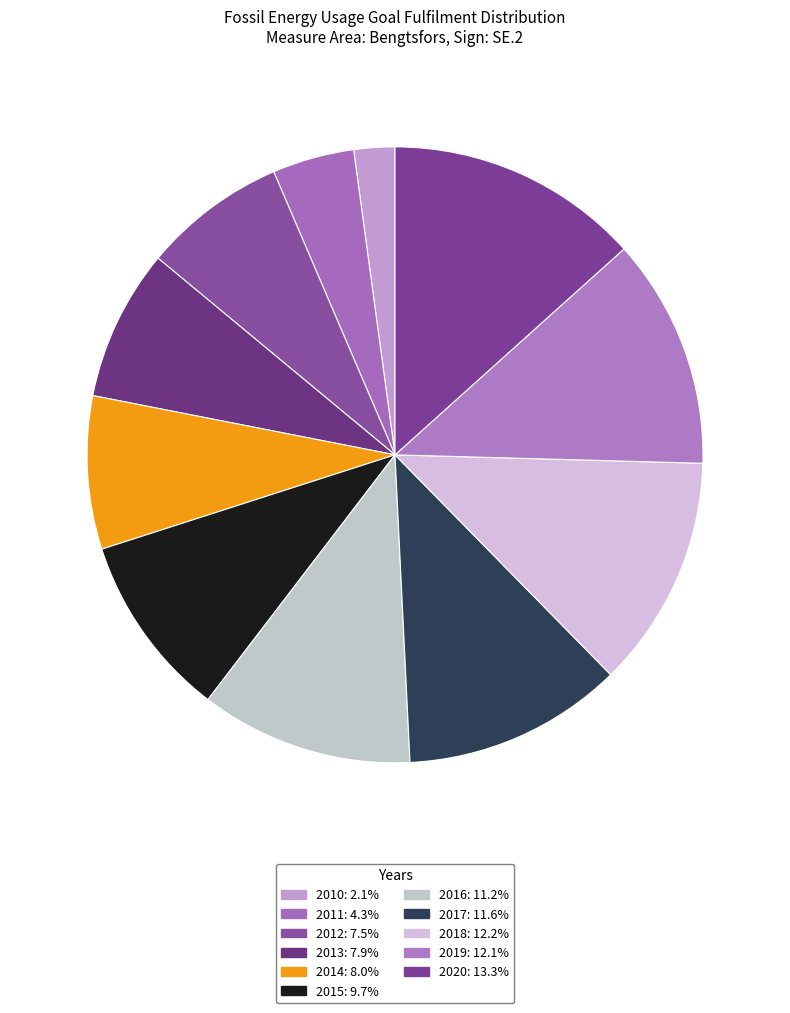

Does any single category account for the majority?

No